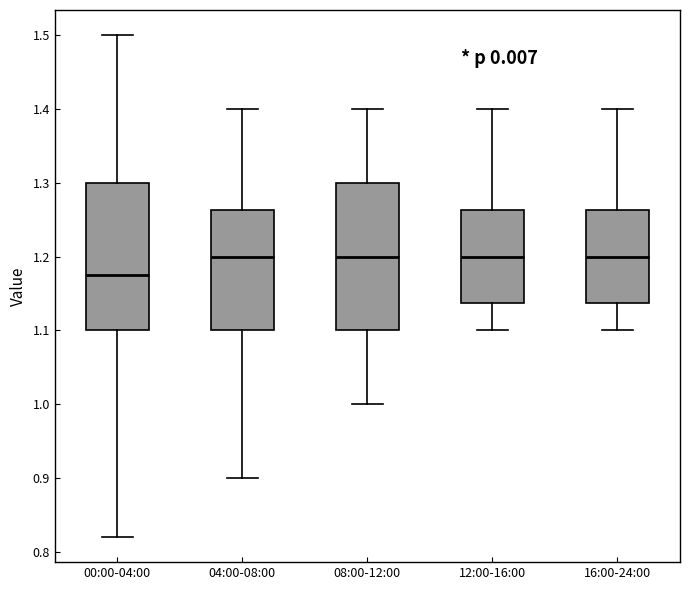

Where is the upper edge of the box for 12:00-16:00 on the y-axis? The values are not printed on the chart, so give them approximately, as read against the axis.

1.26